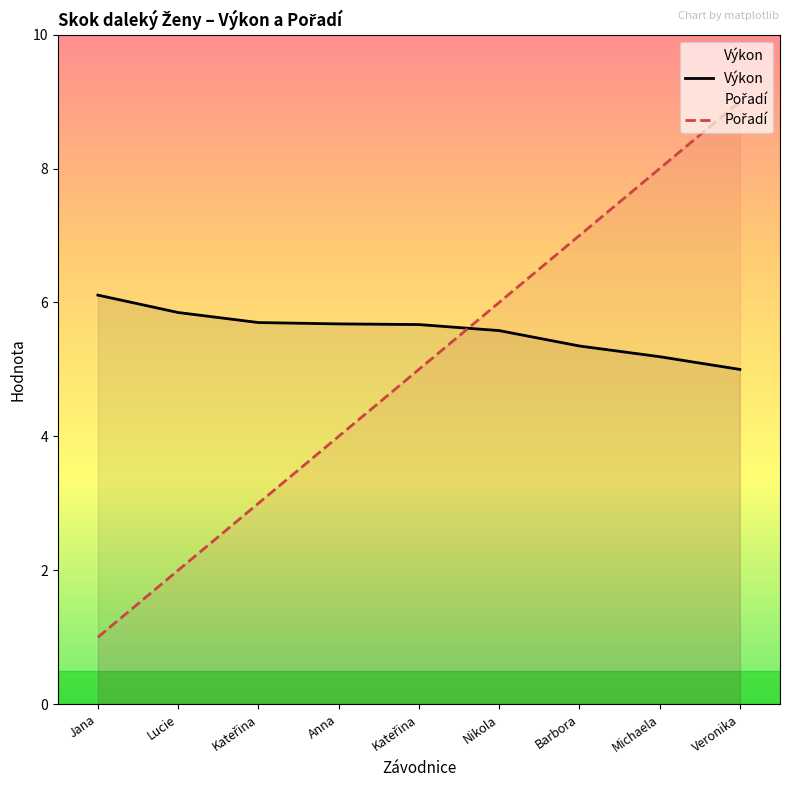

What is the total value across all series at Barbora?

12.3